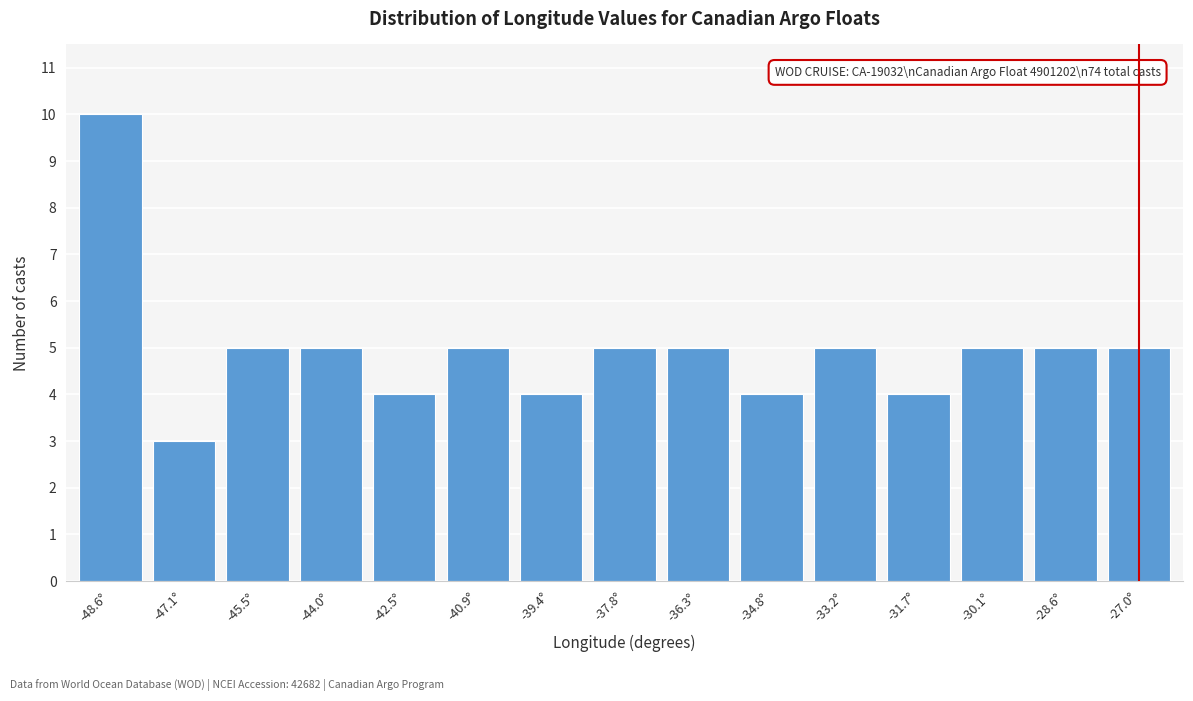

Reading right to left, list all the values displayed in this chart.

-27.0°=5	-28.6°=5	-30.1°=5	-31.7°=4	-33.2°=5	-34.8°=4	-36.3°=5	-37.8°=5	-39.4°=4	-40.9°=5	-42.5°=4	-44.0°=5	-45.5°=5	-47.1°=3	-48.6°=10